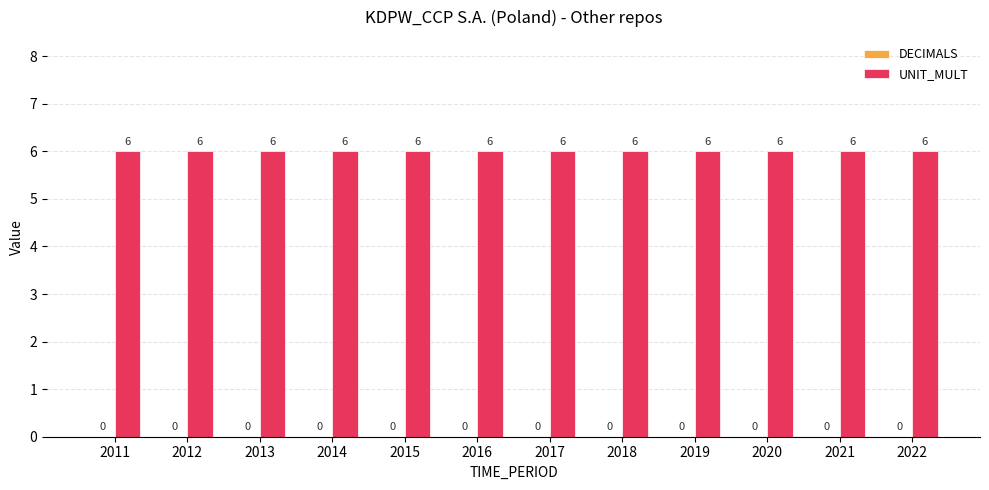

Which series has the largest total across all categories?

UNIT_MULT